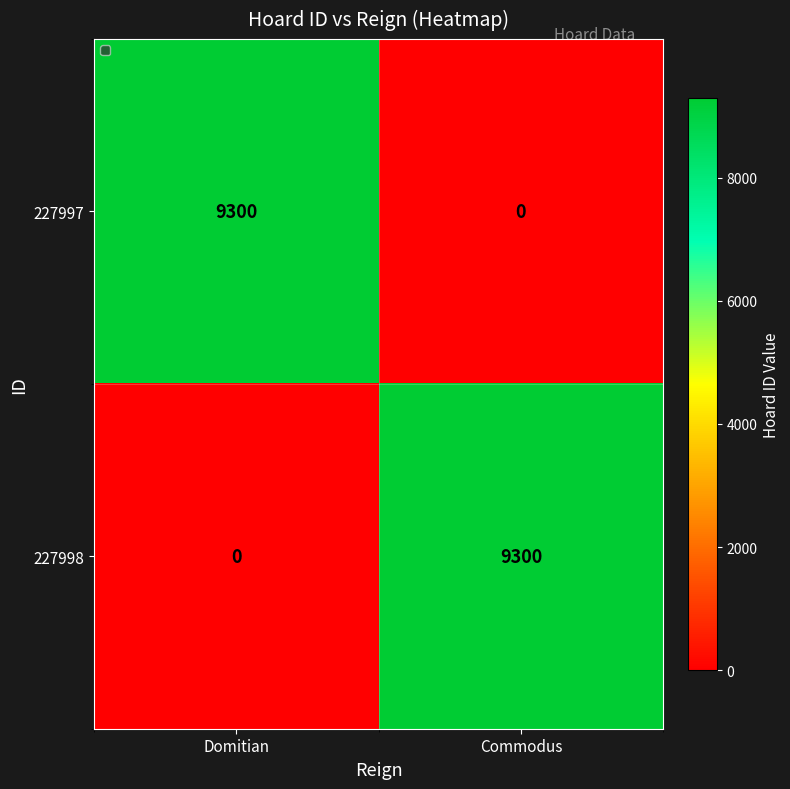

How many data points does each series have?

2